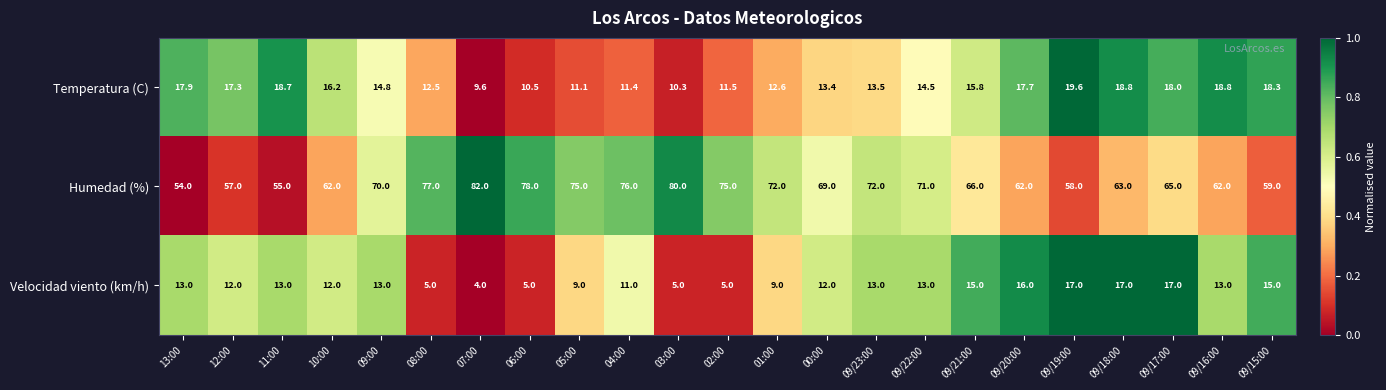

Is the value of Humedad (%) at 03:00 greater than the value of Velocidad viento (km/h) at 09/23:00?

Yes